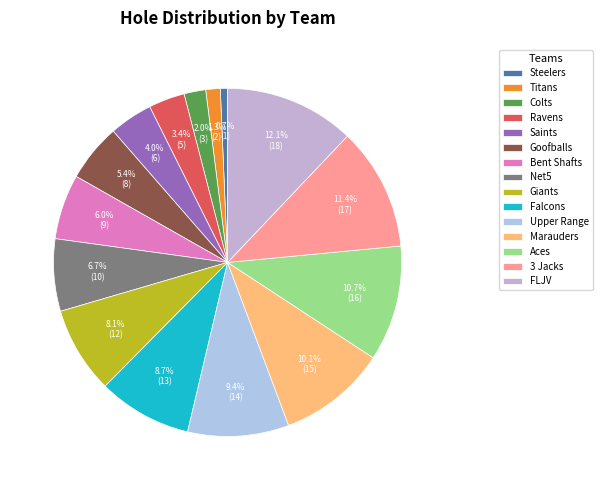

How many segments does this pie chart have?

15